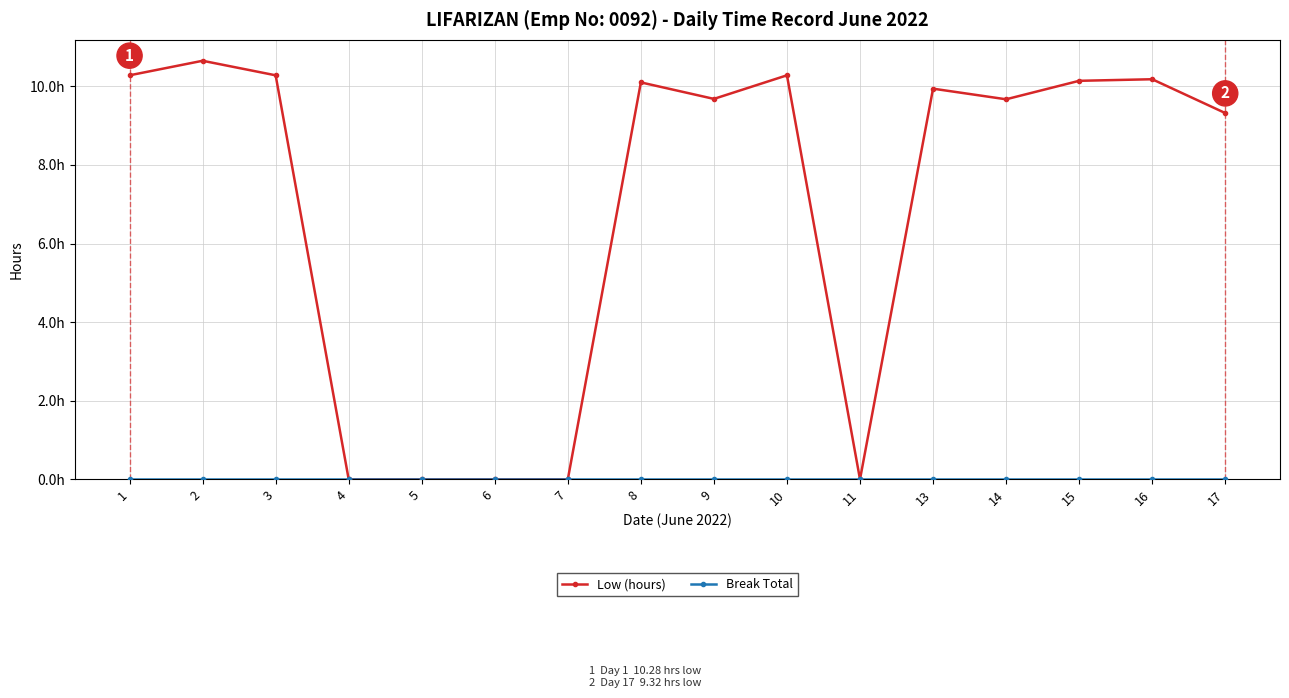

At how many categories does at least one series exceed 9?

11